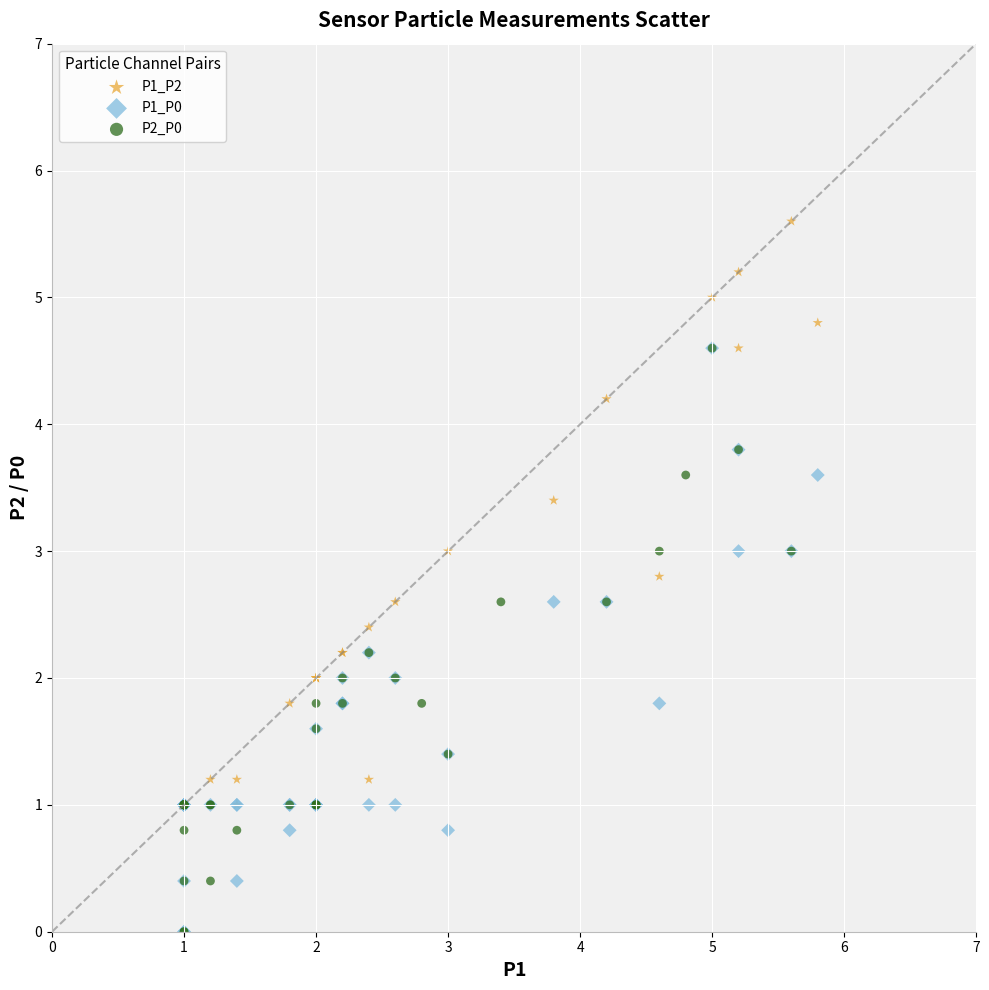

Which series contains the highest Y value?

P1_P2